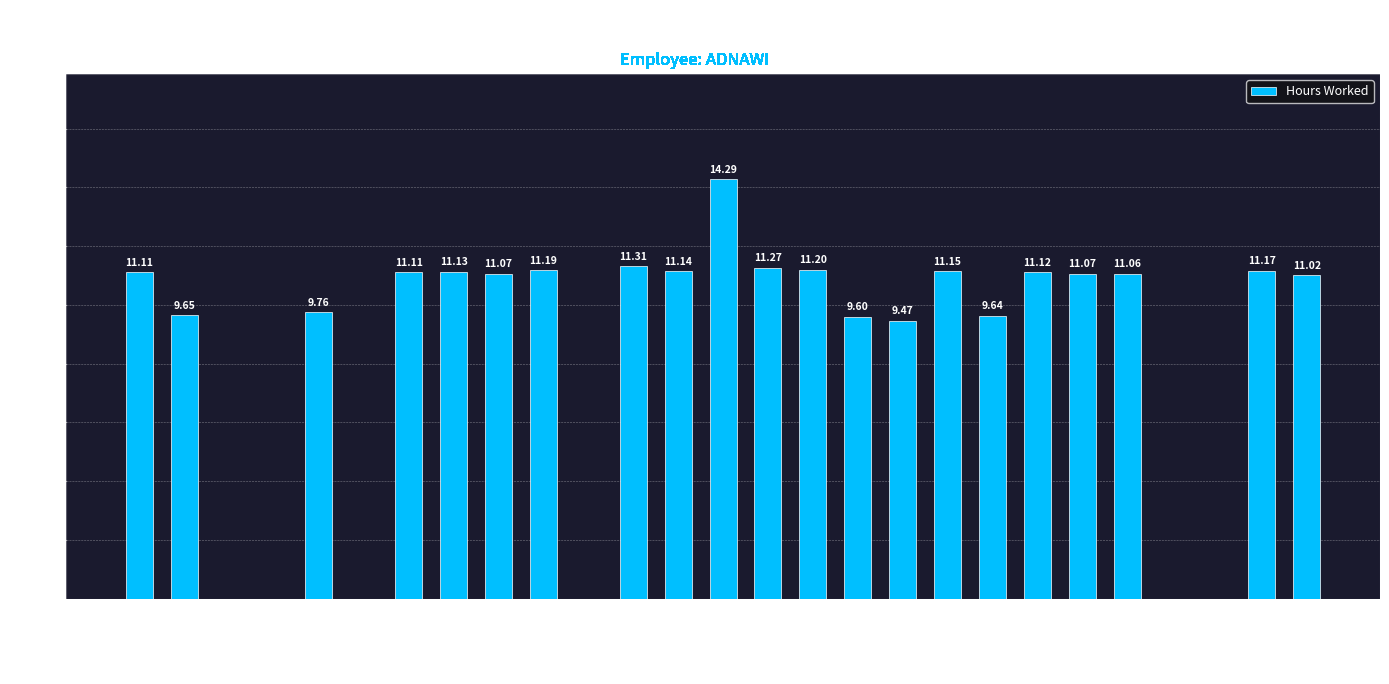

How many data points are above 11?

16